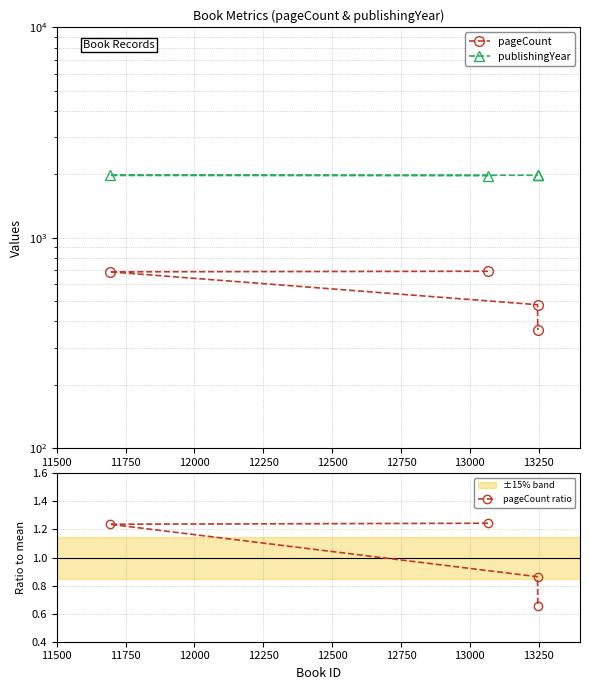

True or false: pageCount ratio and pageCount cross at least once.

False